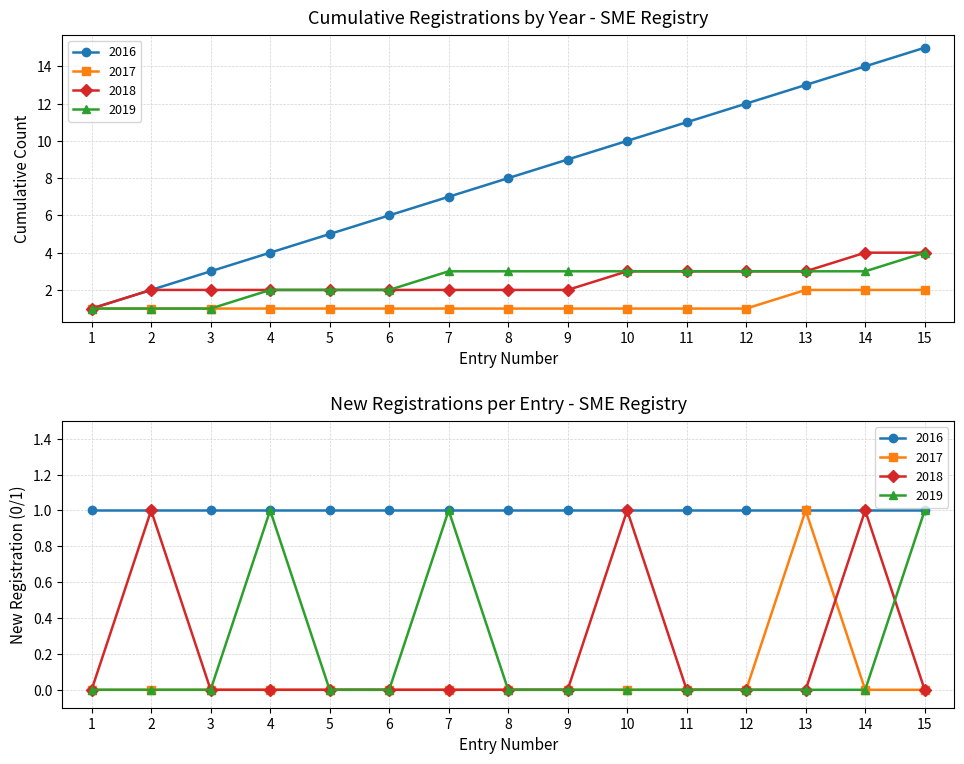

Which category has the lowest value in the 2018 series?

1